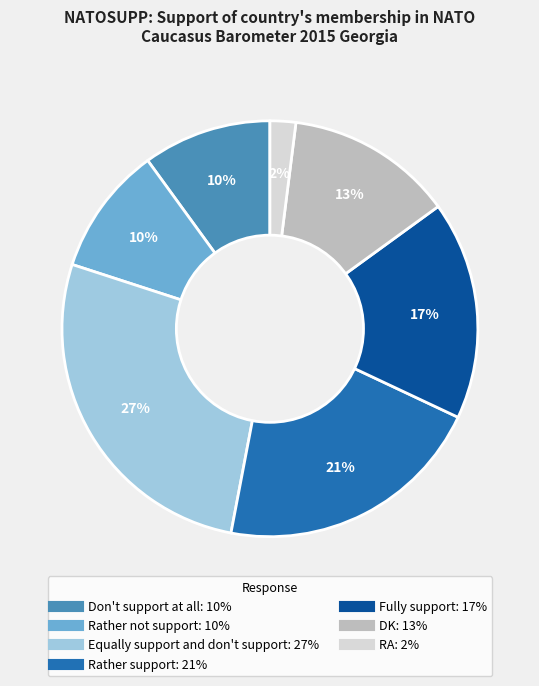

Is there any slice that represents more than half of the pie?

No